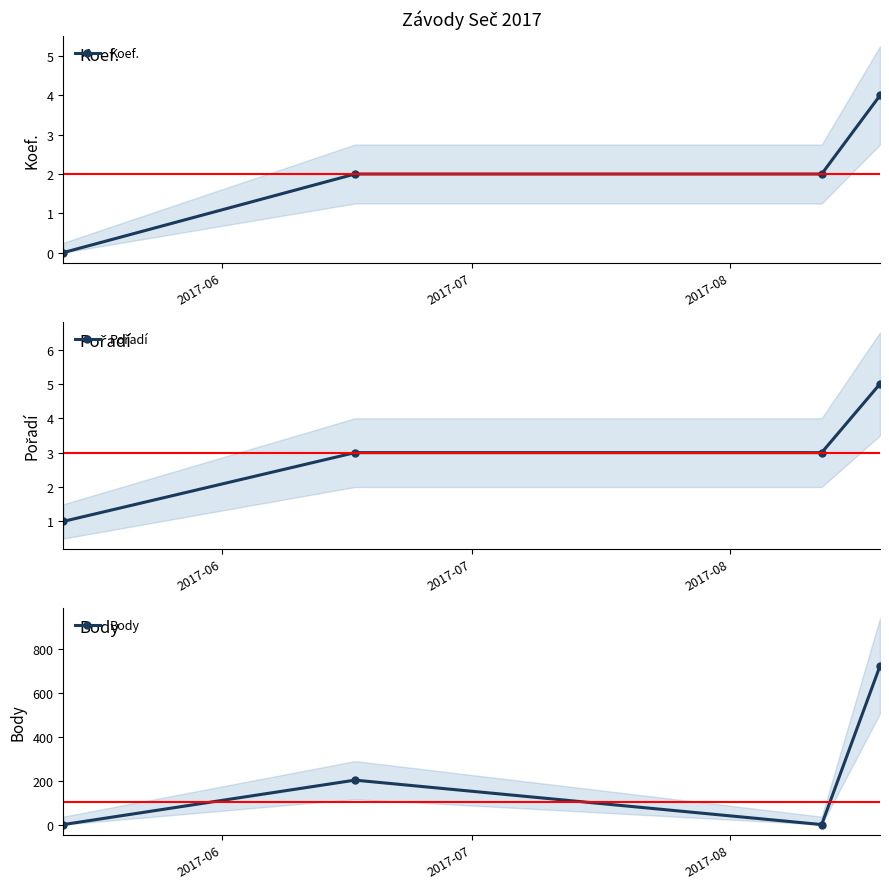

What is the maximum value for Koef.?

4